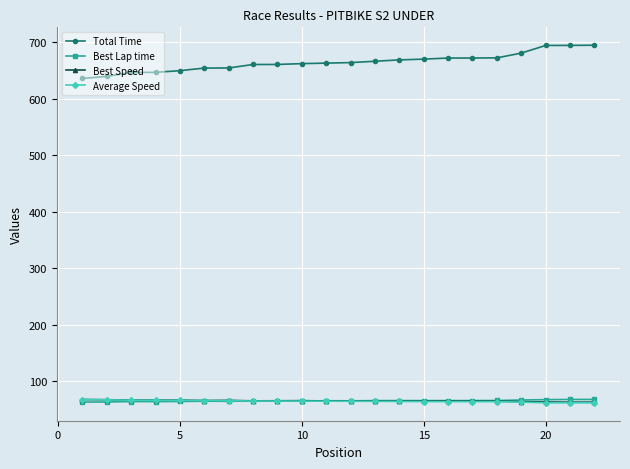

What are all the series names shown in the legend?

Total Time, Best Lap time, Best Speed, Average Speed